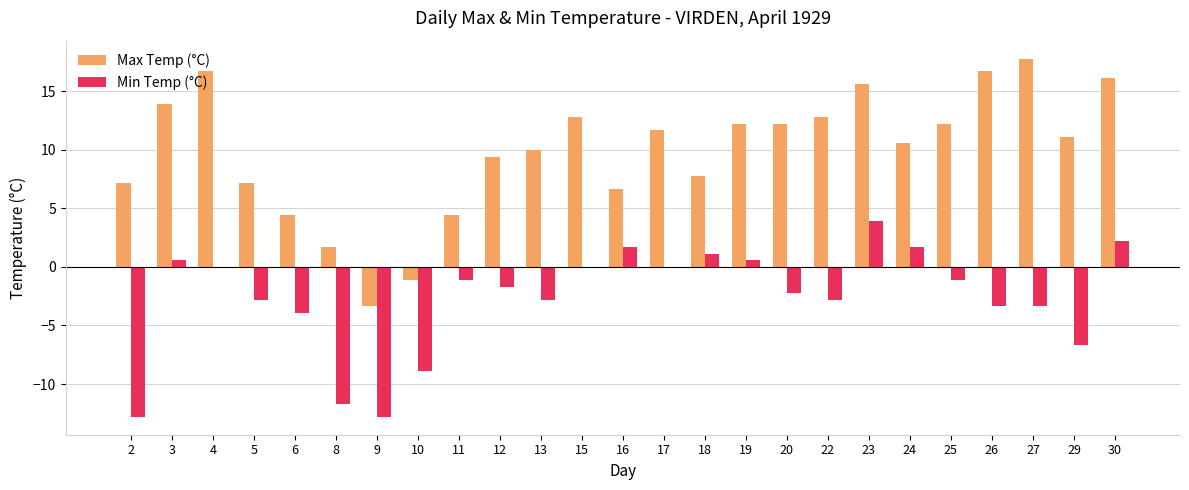

Reading right to left, transcribe all the data shown in this chart.

Max Temp (°C): 16.1	11.1	17.8	16.7	12.2	10.6	15.6	12.8	12.2	12.2	7.8	11.7	6.7	12.8	10.0	9.4	4.4	-1.1	-3.3	1.7	4.4	7.2	16.7	13.9	7.2
Min Temp (°C): 2.2	-6.7	-3.3	-3.3	-1.1	1.7	3.9	-2.8	-2.2	0.6	1.1	0.0	1.7	0.0	-2.8	-1.7	-1.1	-8.9	-12.8	-11.7	-3.9	-2.8	0.0	0.6	-12.8